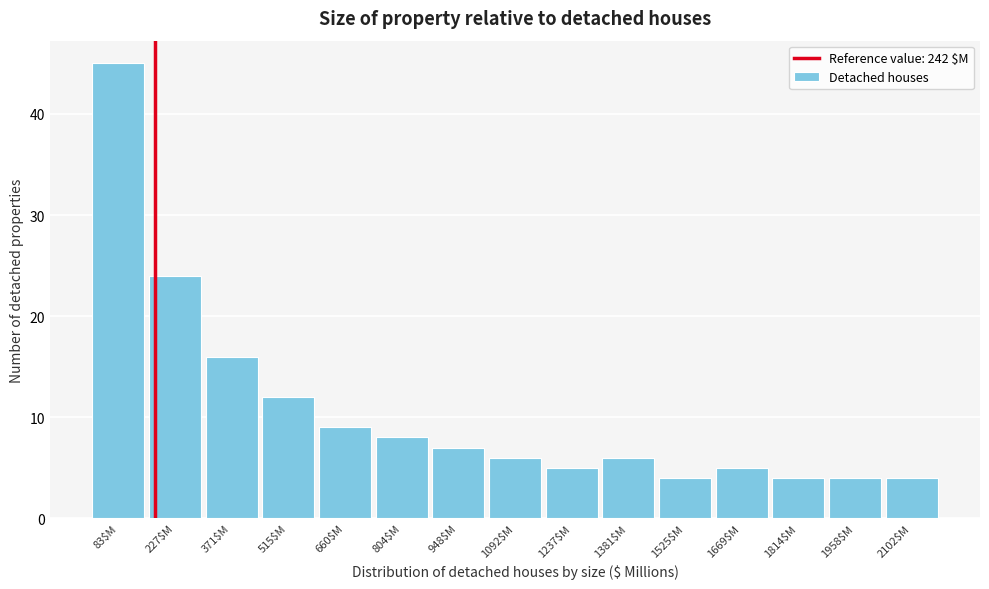

Reading left to right, list all the values displayed in this chart.

45	24	16	12	9	8	7	6	5	6	4	5	4	4	4